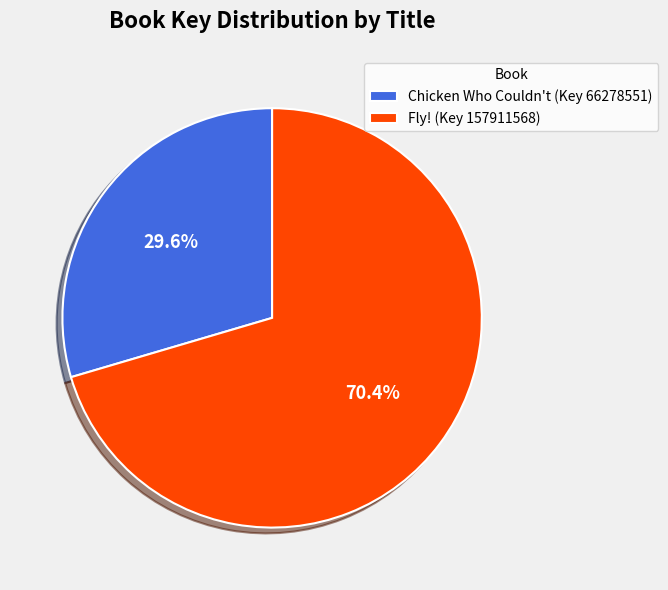

Which category has the smallest portion of the pie?

Chicken Who Couldn't (Key 66278551)